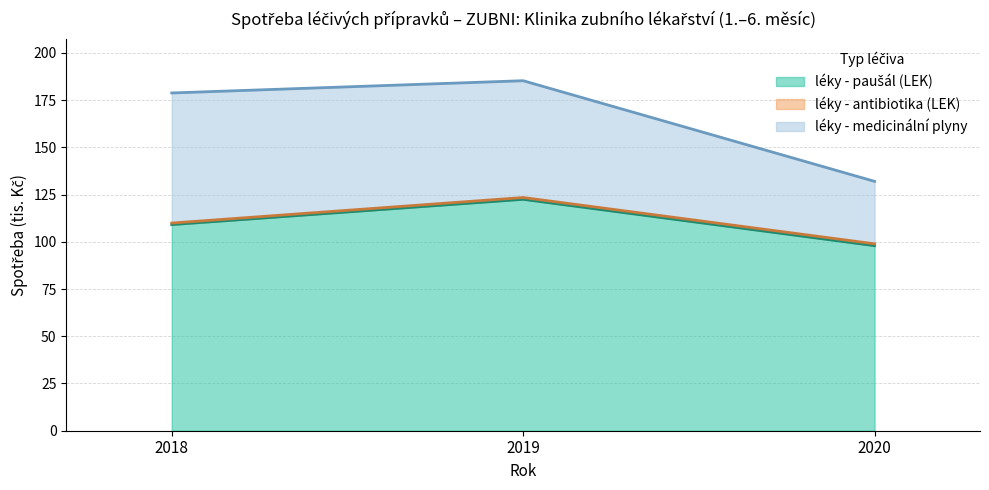

How many data points in léky - paušál (LEK) are less than 109?

1